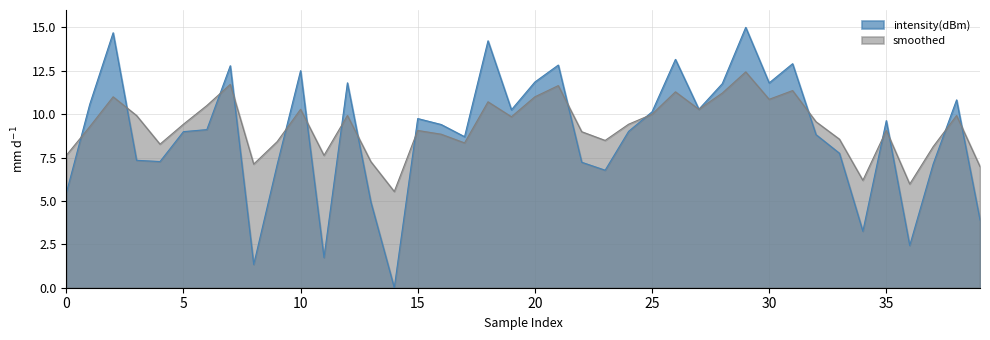

At how many categories does at least one series exceed 11?

12